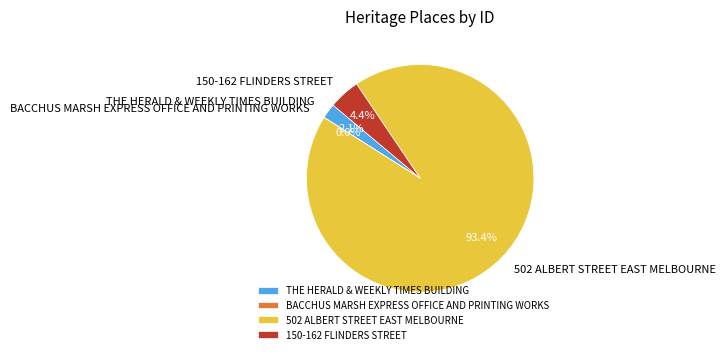

What is the largest slice in the pie chart?

502 ALBERT STREET EAST MELBOURNE